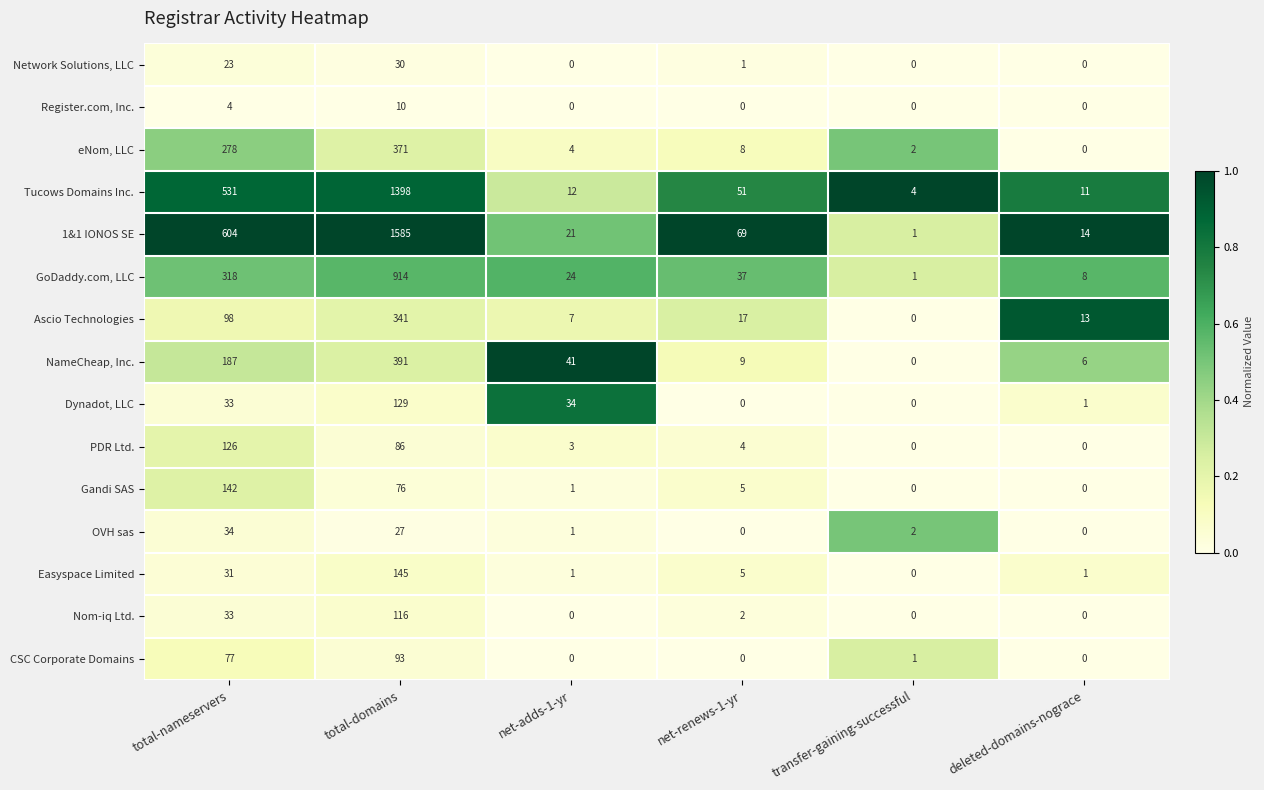

What is the total value across all series at net-renews-1-yr?

208